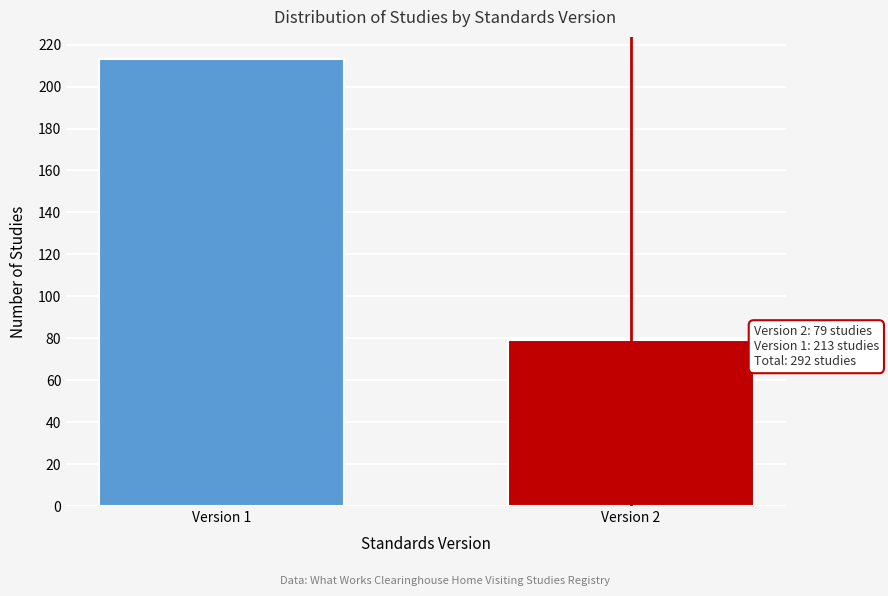

Reading left to right, transcribe all the data shown in this chart.

Version 1=213	Version 2=79